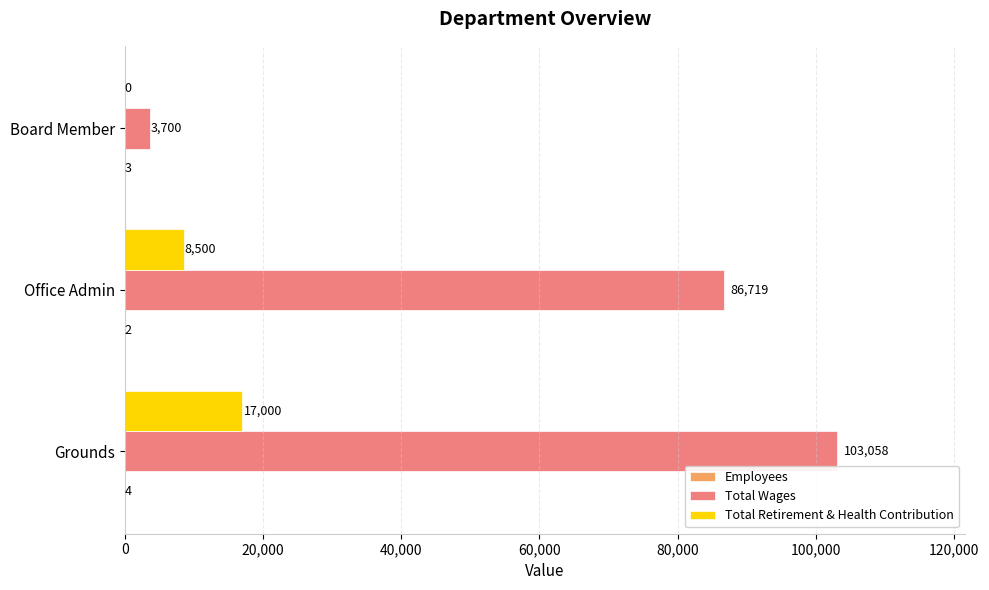

Between Grounds and Office Admin, which series saw the biggest shift?

Total Wages